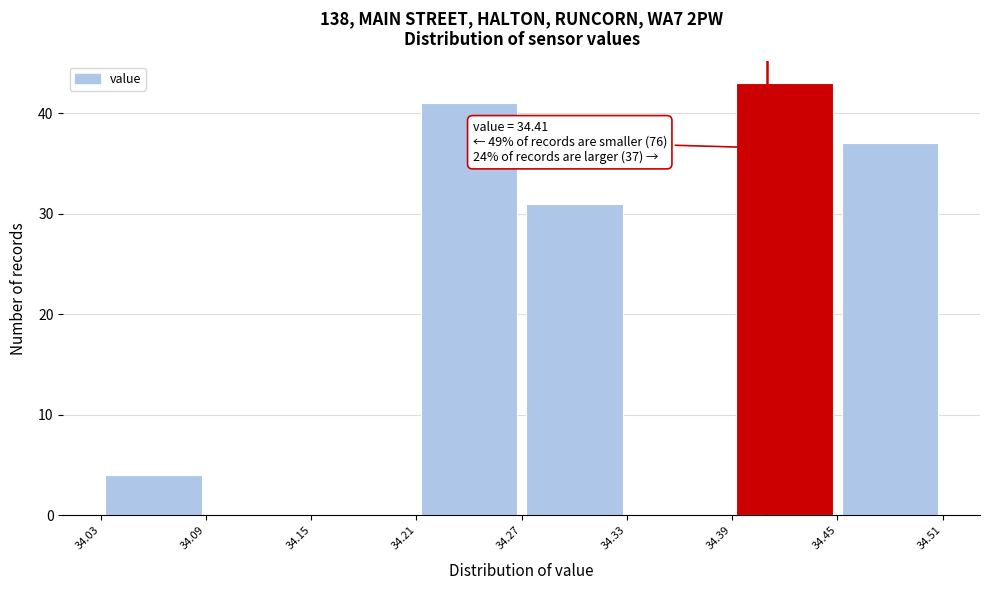

Over which range of the x-axis is the bar tallest?

34.39 to 34.45